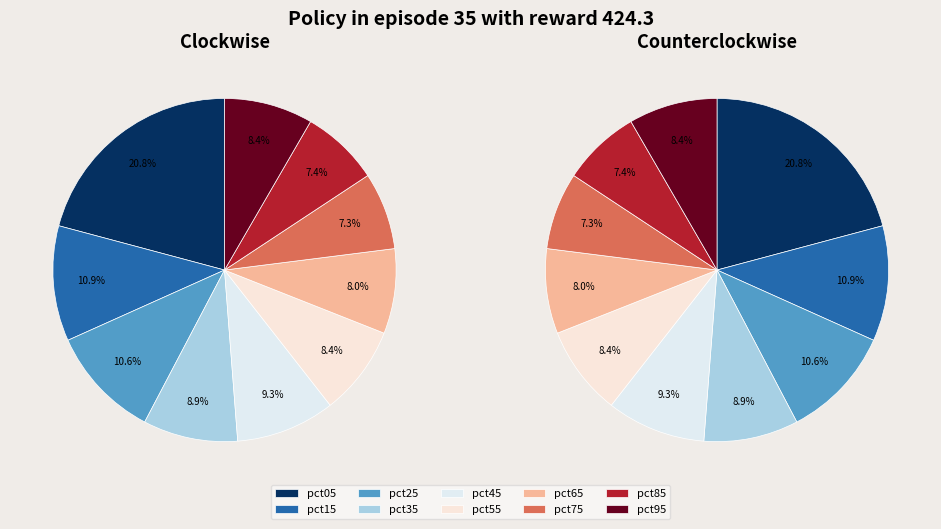

To the nearest percent, what is the combined percentage of pct25 and pct35?

20%